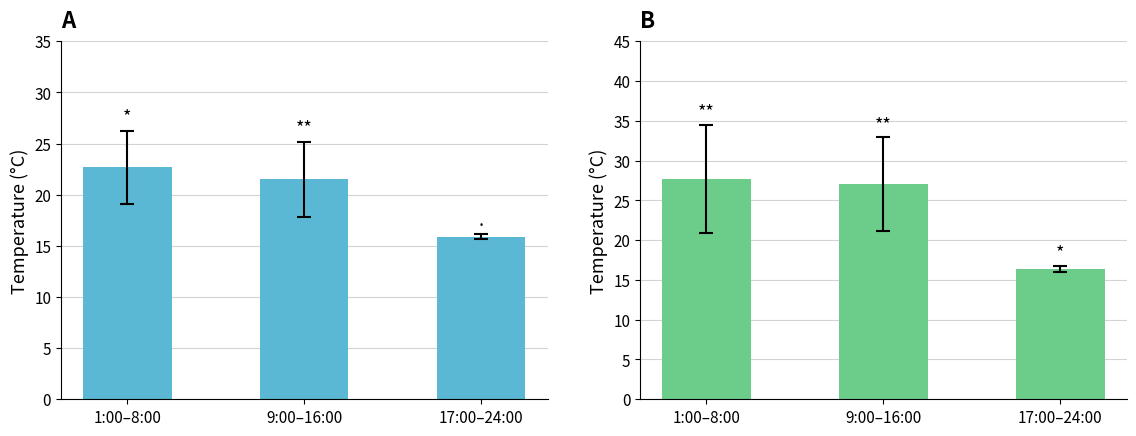

How many values in the Tg series exceed 27?

2